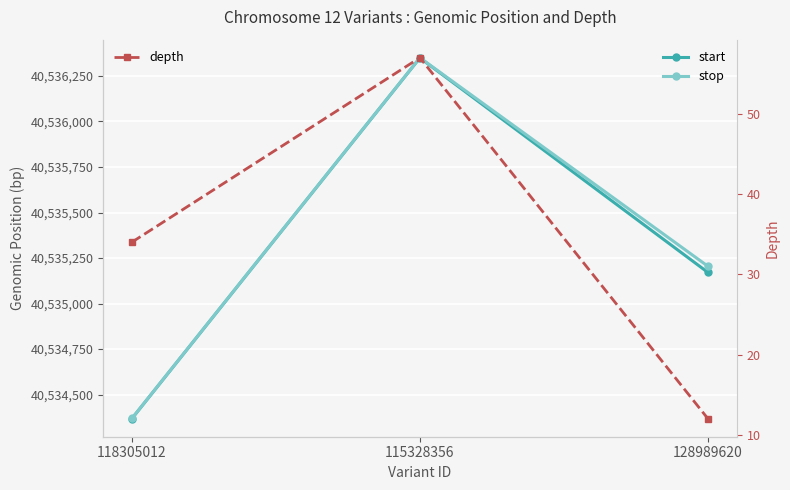

What is the label of the 1st point from the left?

118305012